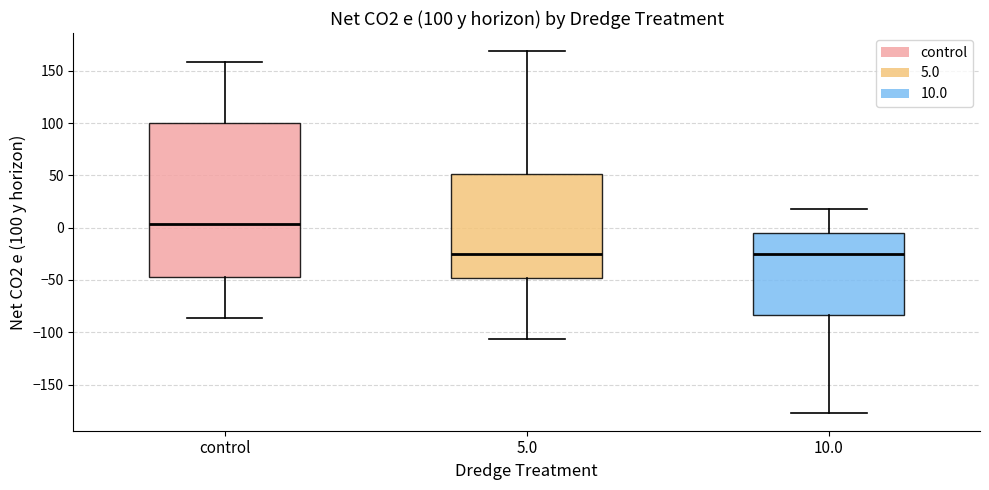

Comparing the boxes themselves (not the whiskers), which one is the tallest?

control